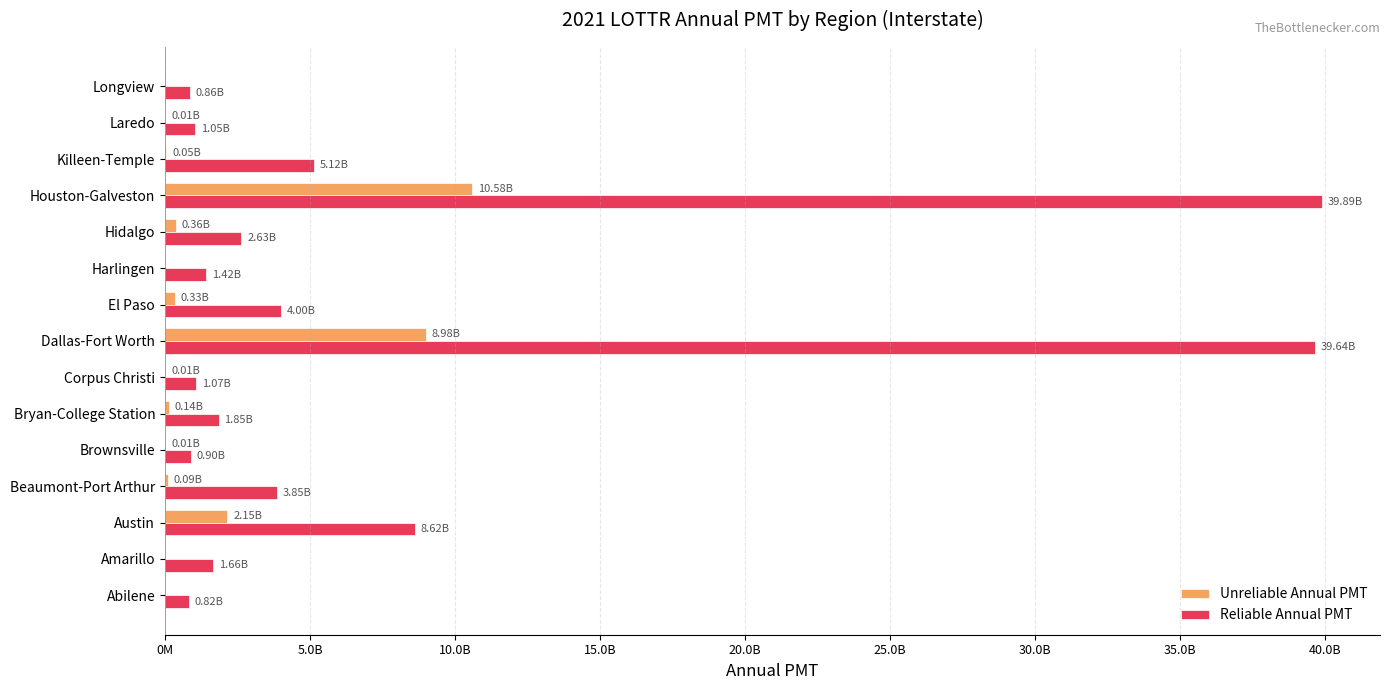

Rank the series by their maximum value, from lowest to highest.

Unreliable Annual PMT, Reliable Annual PMT